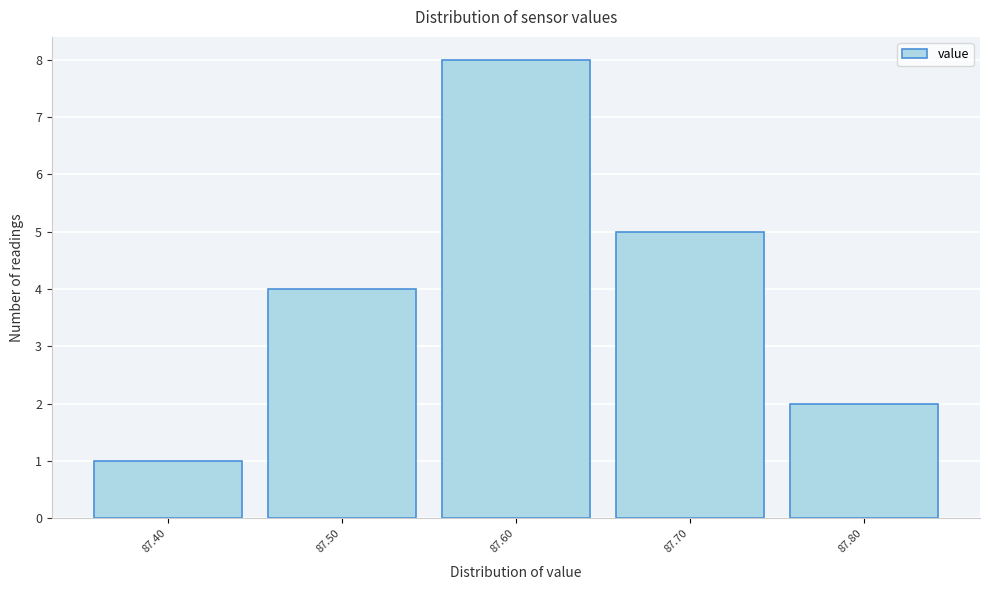

Reading left to right, transcribe this chart: for each bar, give the range it covers on the x-axis and its height. The values are not printed on the chart, so give them approximately, as read against the axis.

87.35 to 87.45: 1
87.45 to 87.55: 4
87.55 to 87.65: 8
87.65 to 87.75: 5
87.75 to 87.85: 2